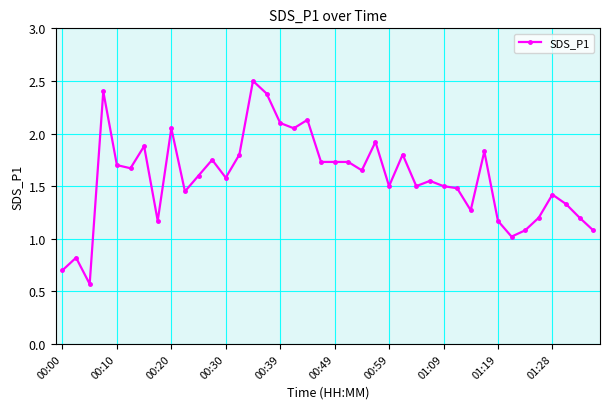

What is the maximum value shown in the chart?

2.5